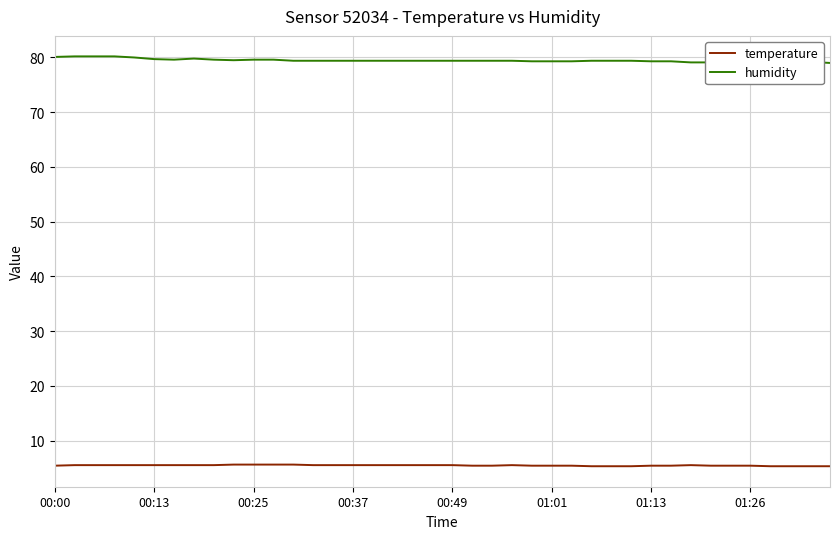

Which series has the largest total across all categories?

humidity